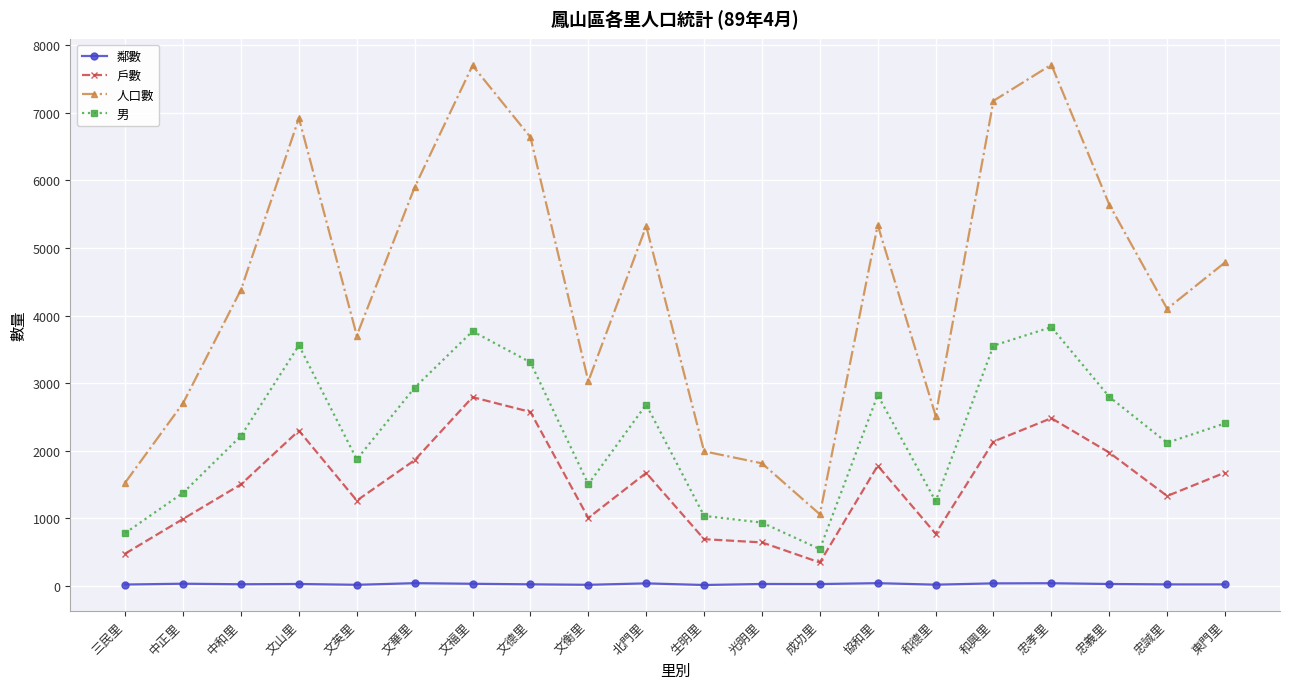

Which series has the largest total across all categories?

人口數